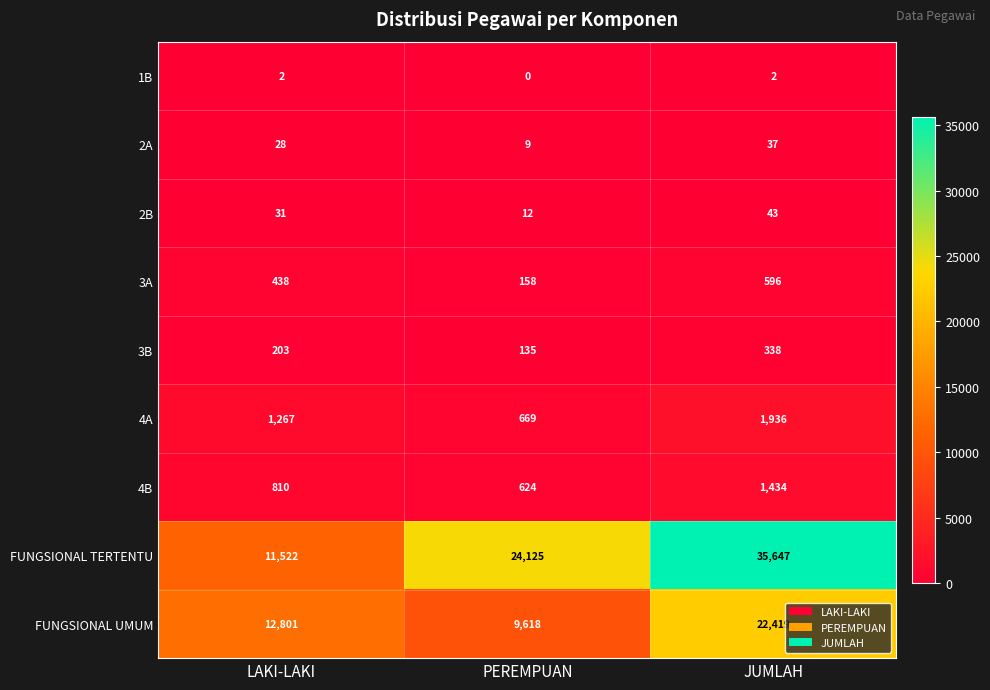

At how many categories does at least one series exceed 29216?

1